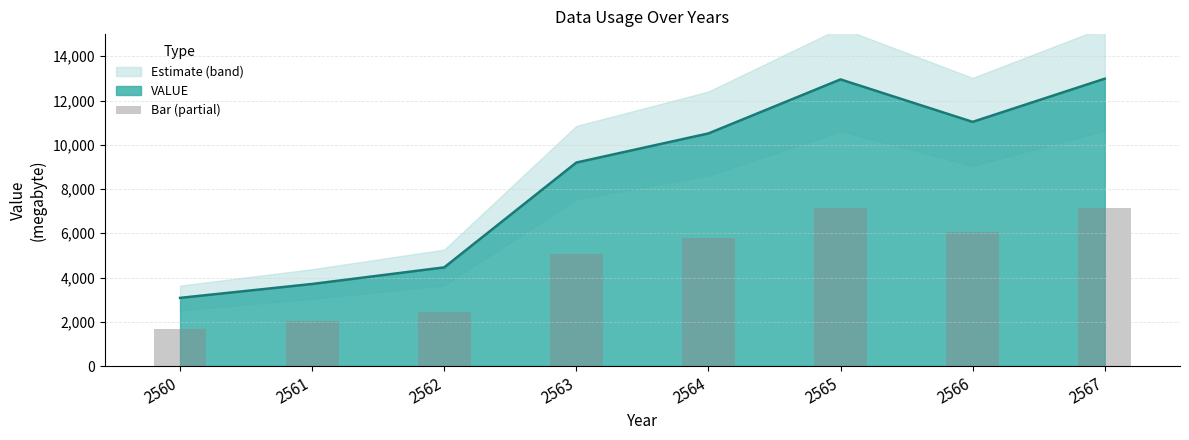

Reading left to right, extract all data points from this chart.

2560=1694.5	2561=2040.2	2562=2452.7	2563=5057.8	2564=5781.8	2565=7124.3	2566=6068.8	2567=7141.7